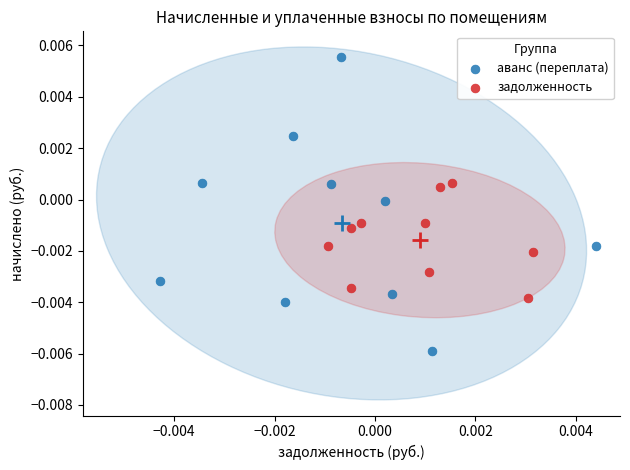

What are all the series names shown in the legend?

аванс (переплата), задолженность